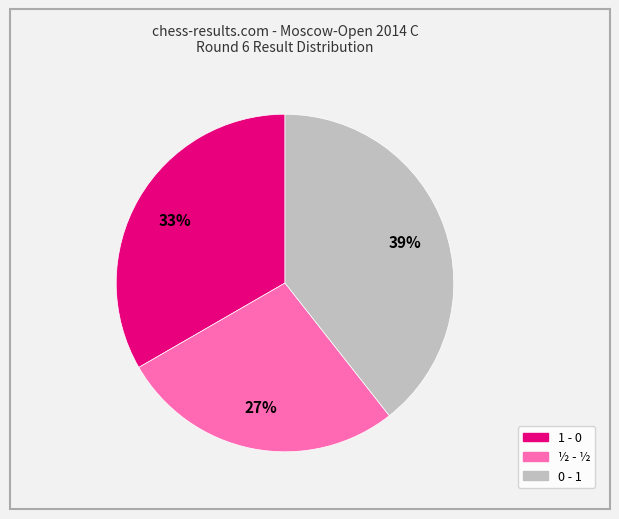

What is the ratio of the value at 1 - 0 to the value at ½ - ½?

1.2